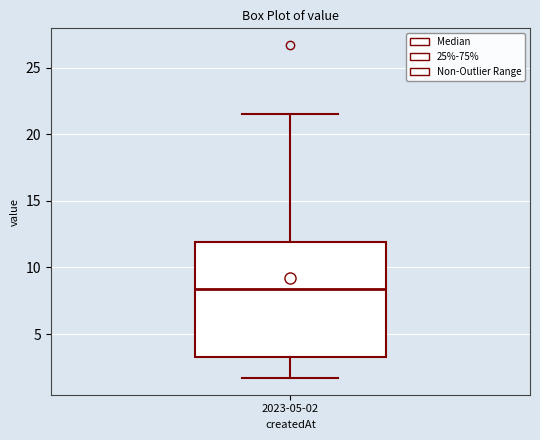

Transcribe this box plot: give where the median line is, the range the box spans, and where the two whiskers end, as read against the y-axis. The values are not printed on the chart, so give them approximately, as read against the axis.

median 8.5, box 3.5 to 12.0, whiskers 1.5 to 21.5